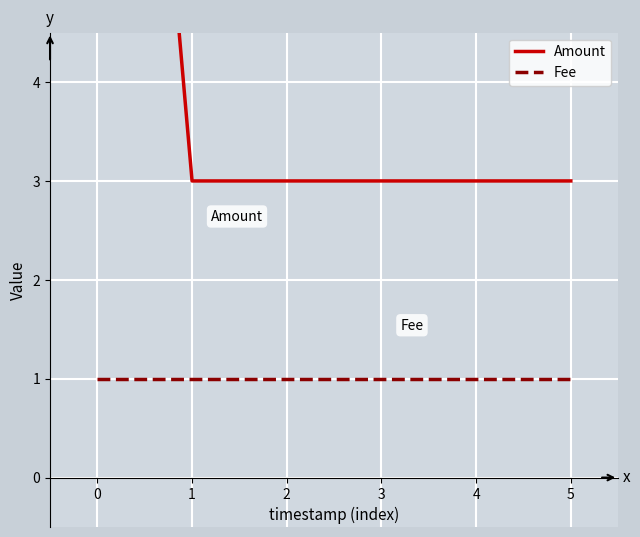

What is the approximate value of Amount at 0, to the nearest 5?

15